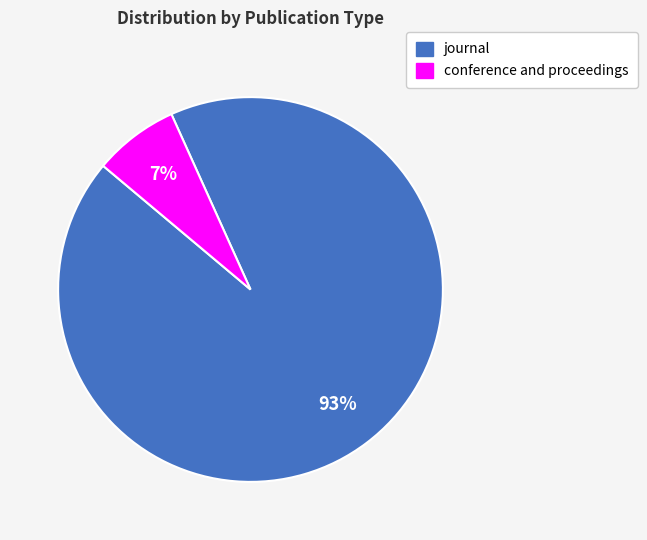

To the nearest percent, what is the combined percentage of conference and proceedings and journal?

100%